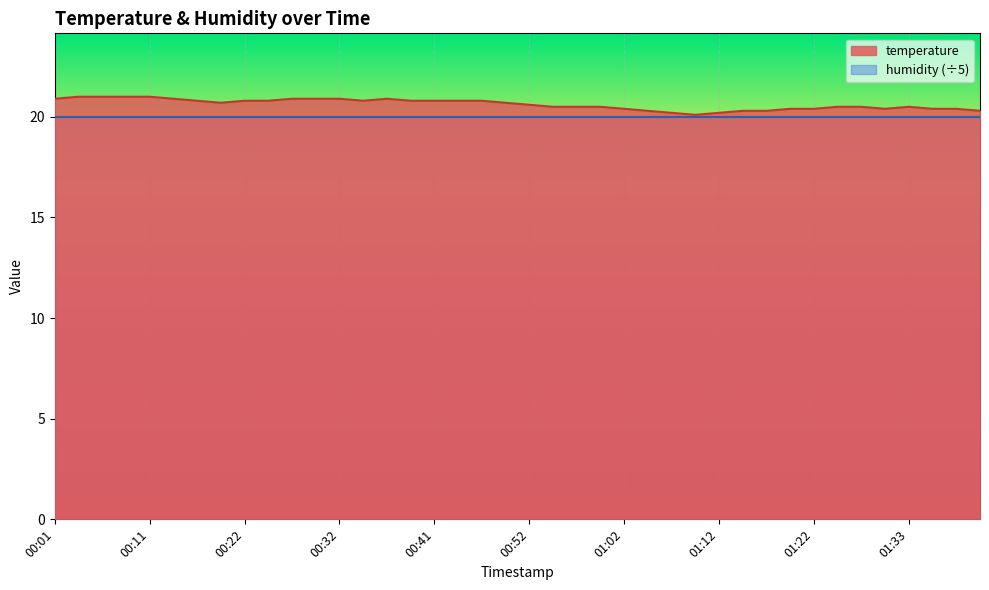

What is the value of the 21st point from the left?

20.6